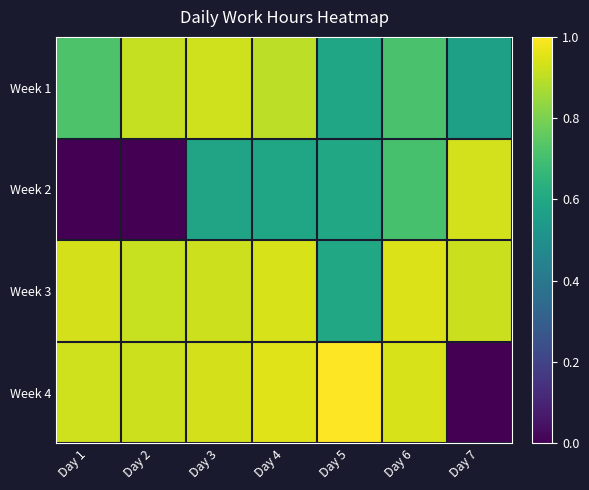

At which category is the sum across all series the highest?

Day 4